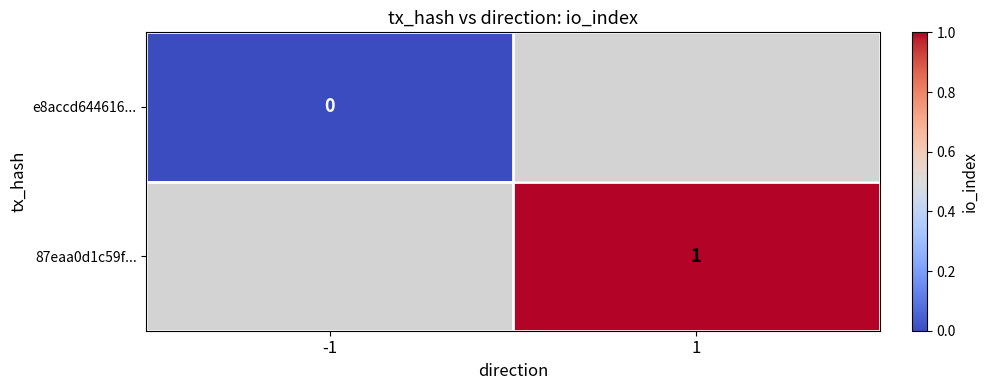

List the labels in order of e8accd644616... value, smallest first.

-1, 1